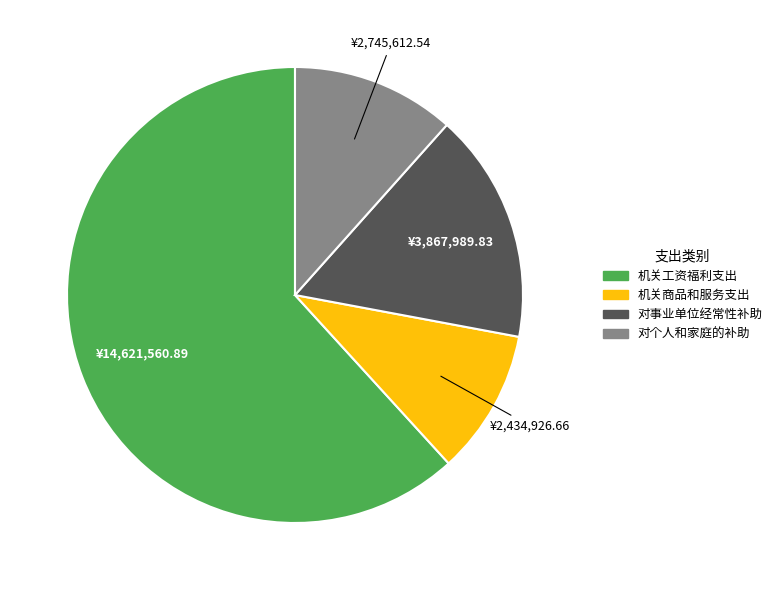

Which slice is the largest?

机关工资福利支出